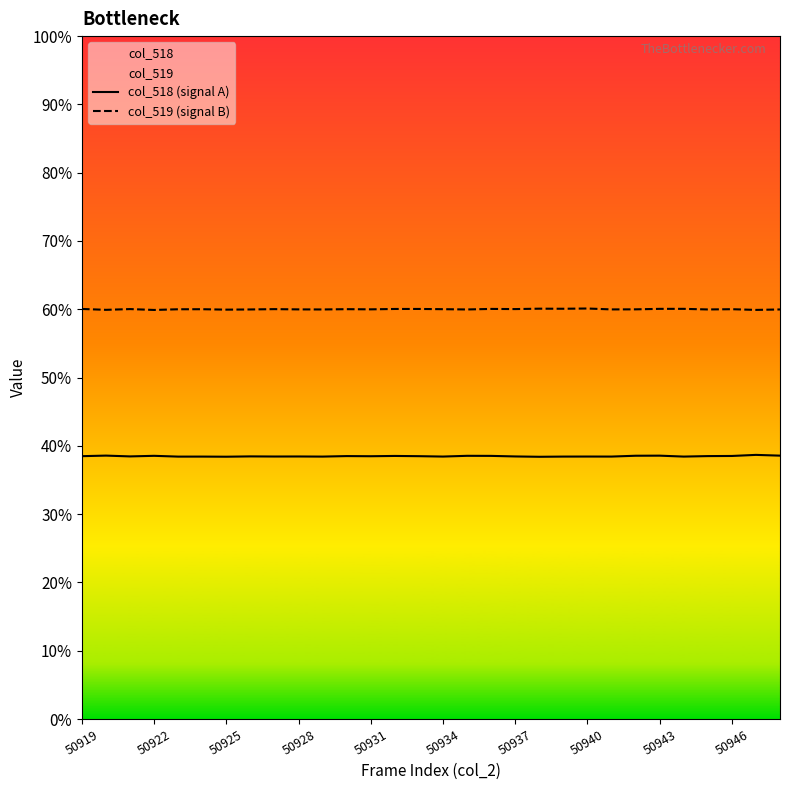

At which category does col_519 (signal B) reach its first local peak?

50925